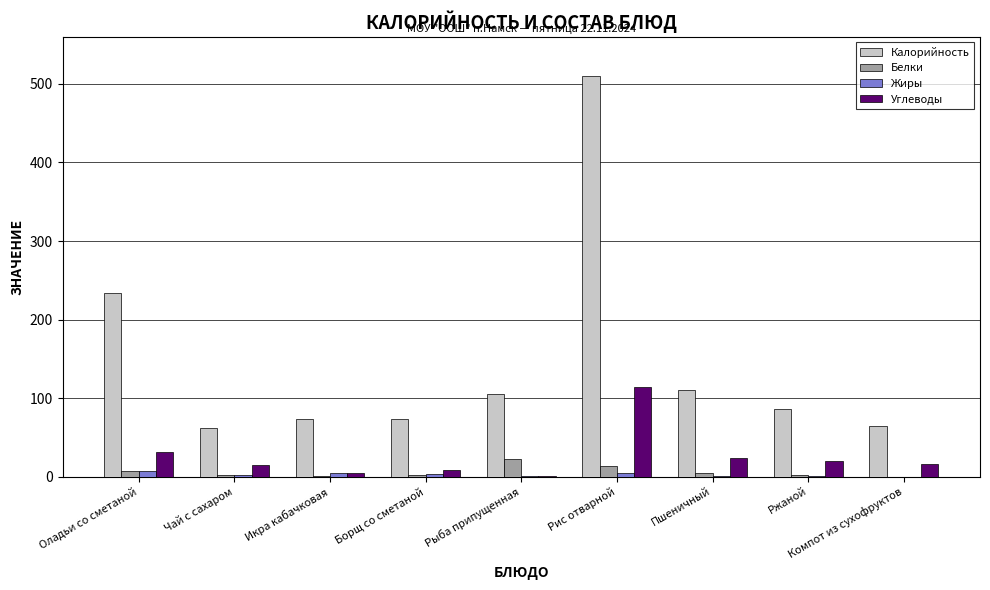

What is the greatest value displayed?

510.0